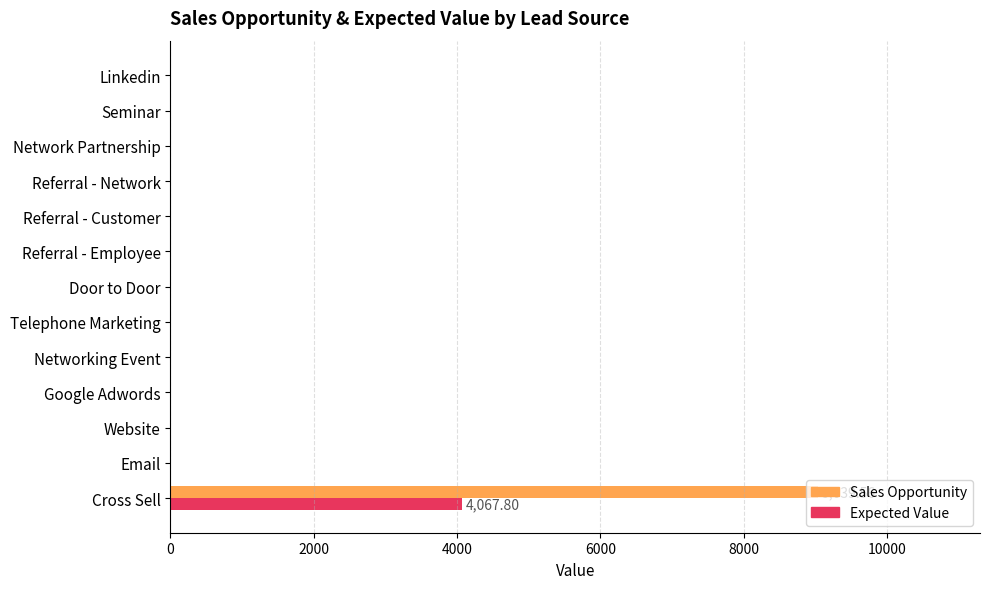

What are all the series names shown in the legend?

Sales Opportunity, Expected Value